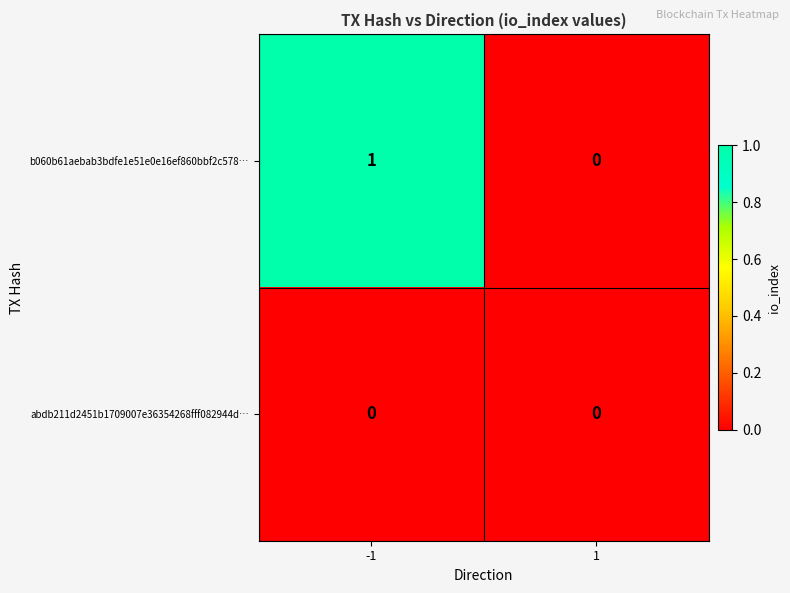

Reading right to left, list all the values displayed in this chart.

b060b61aebab3bdfe1e51e0e16ef860bbf2c578…: 0	1
abdb211d2451b1709007e36354268fff082944d…: 0	0